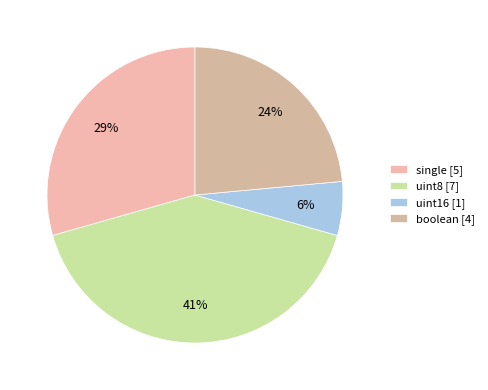

How many slices are in this pie chart?

4